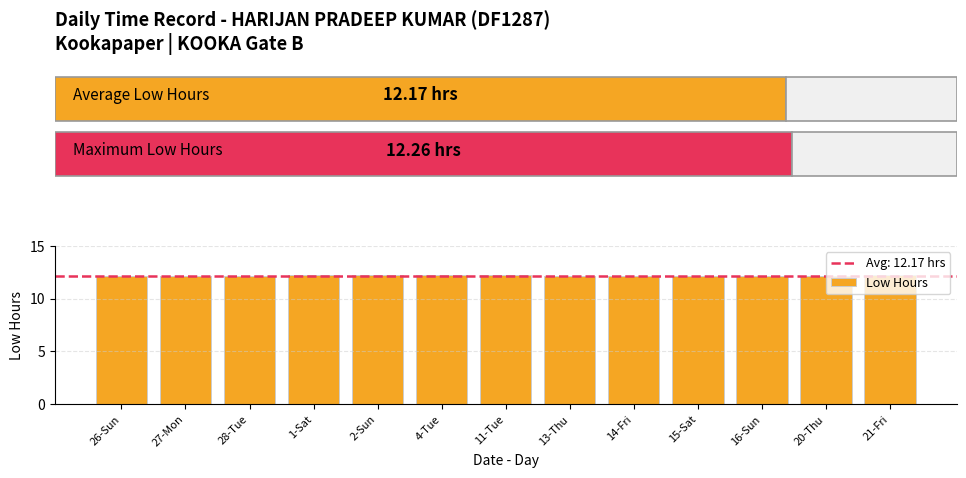

What is the minimum value shown in the chart?

12.1